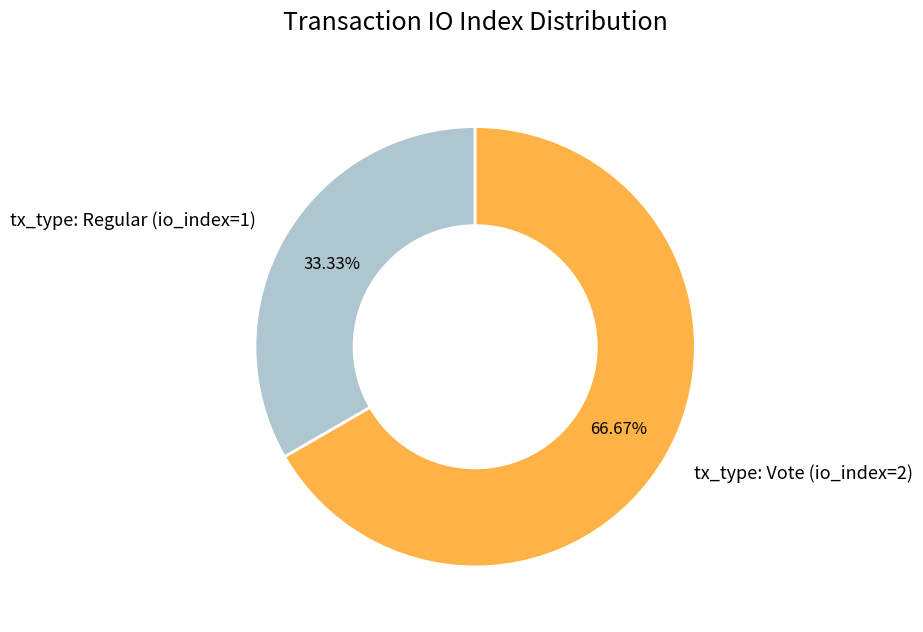

Approximately how many times larger is the value at tx_type: Vote (io_index=2) compared to tx_type: Regular (io_index=1)?

2.0